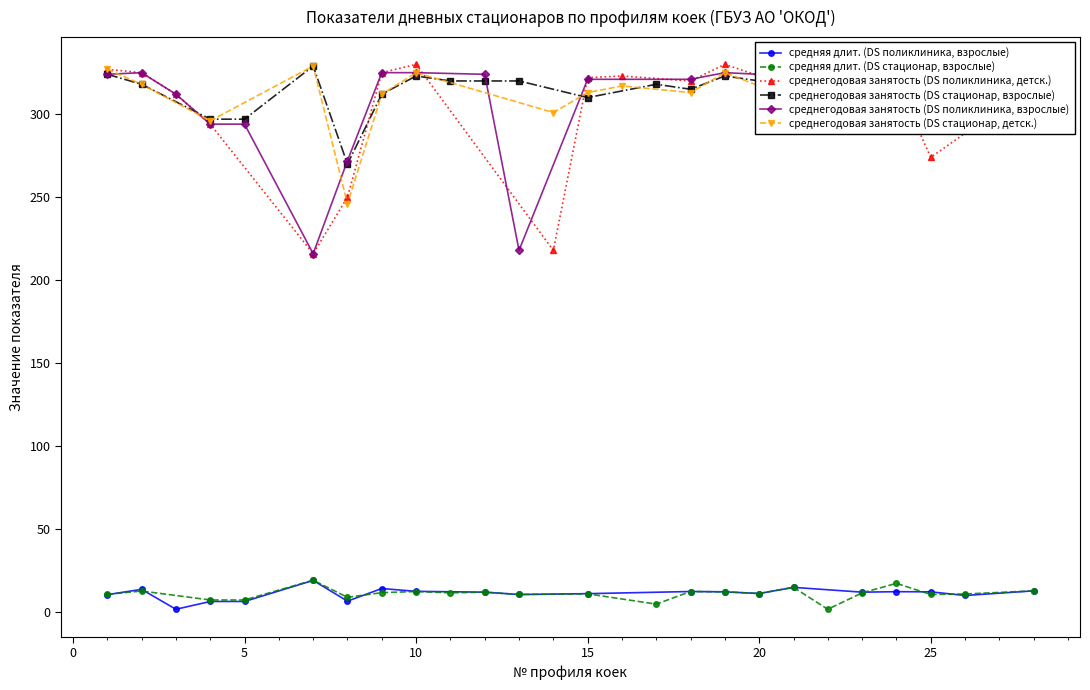

What is the maximum value for средняя длит. (DS поликлиника, взрослые)?

19.3